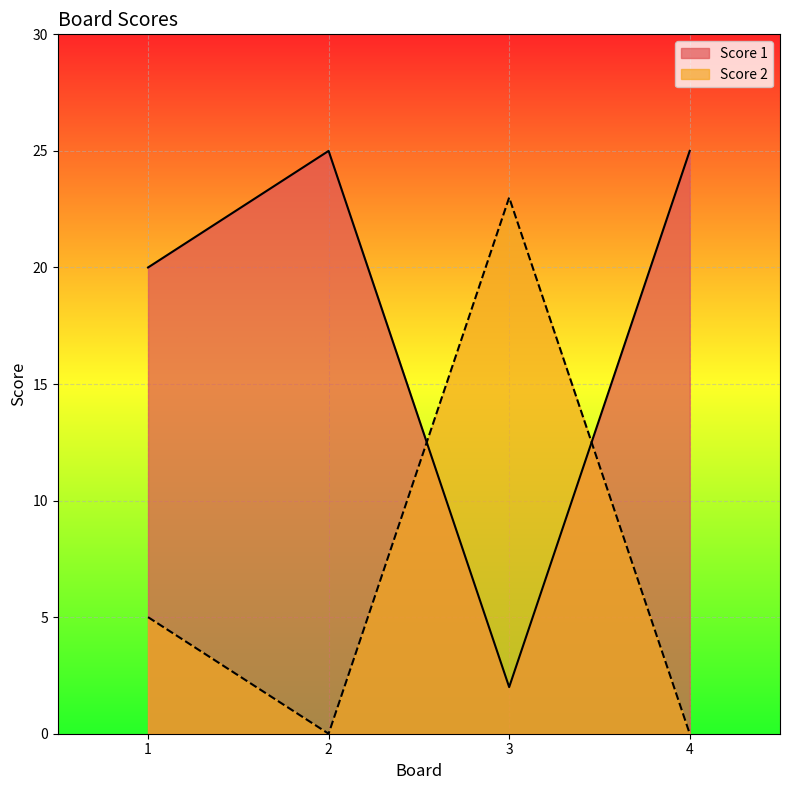

Where do Score 1 and Score 2 first cross each other?

2 and 3